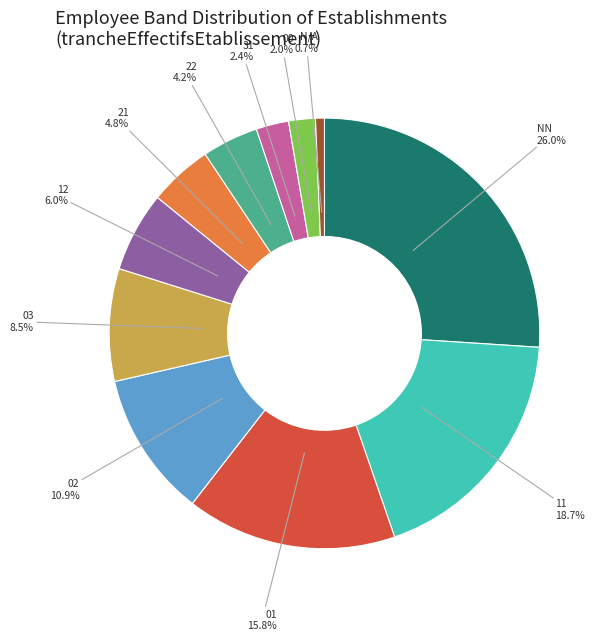

Is there any slice that represents more than half of the pie?

No